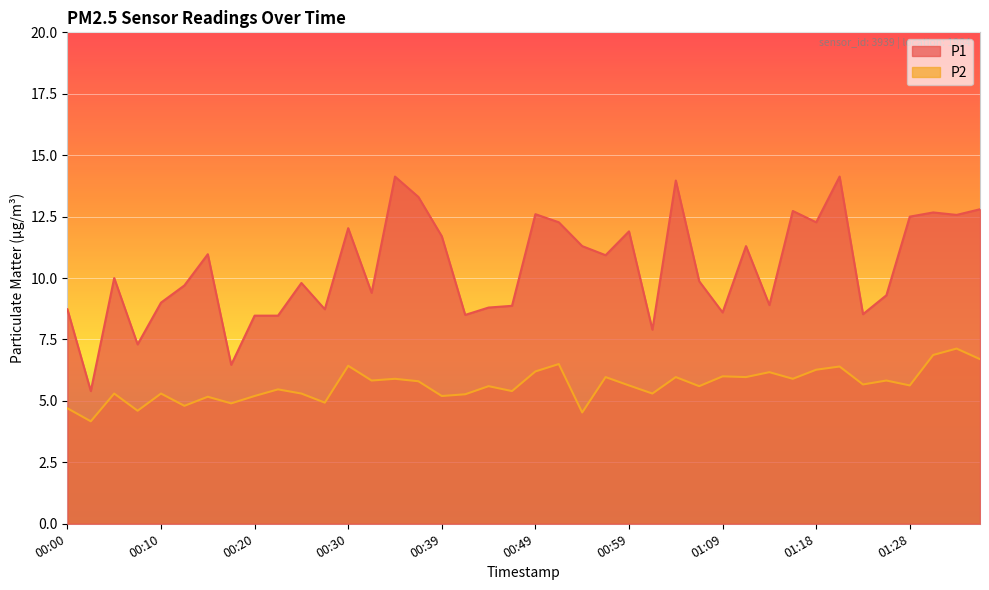

Which series changed the most between 00:51 and 01:06?

P1